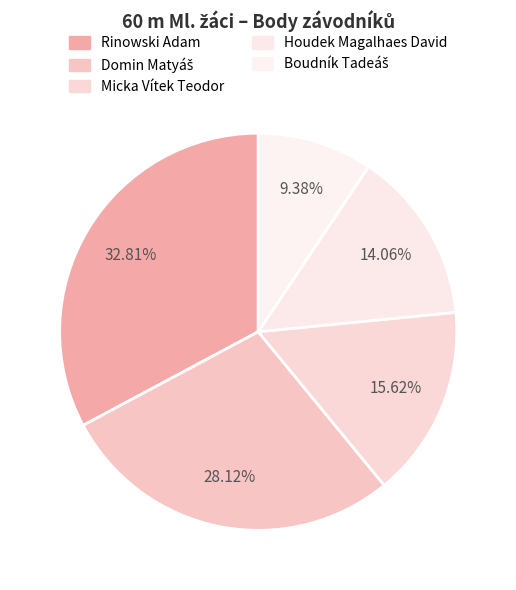

To the nearest percent, what portion does Boudník Tadeáš represent?

9%